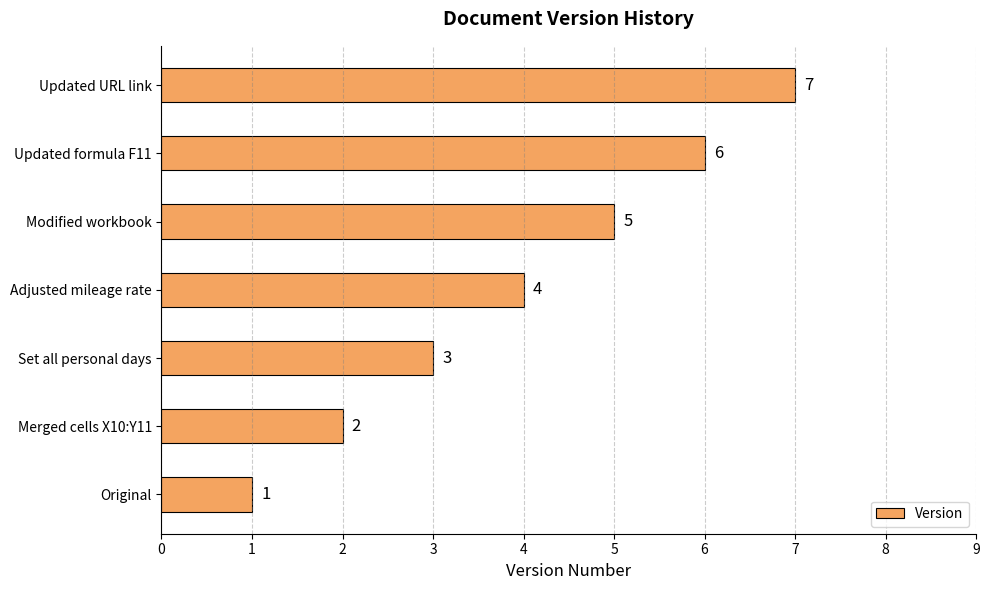

What is the smallest value displayed?

1